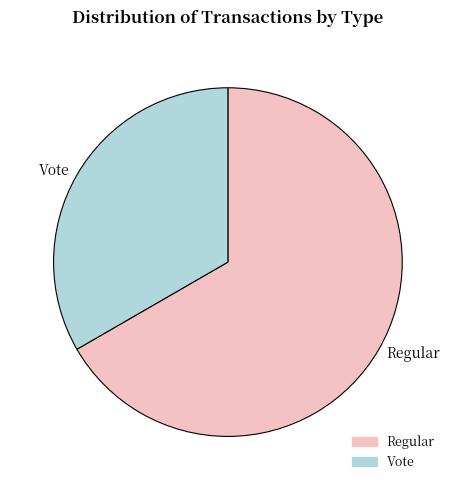

What is the largest slice in the pie chart?

Regular